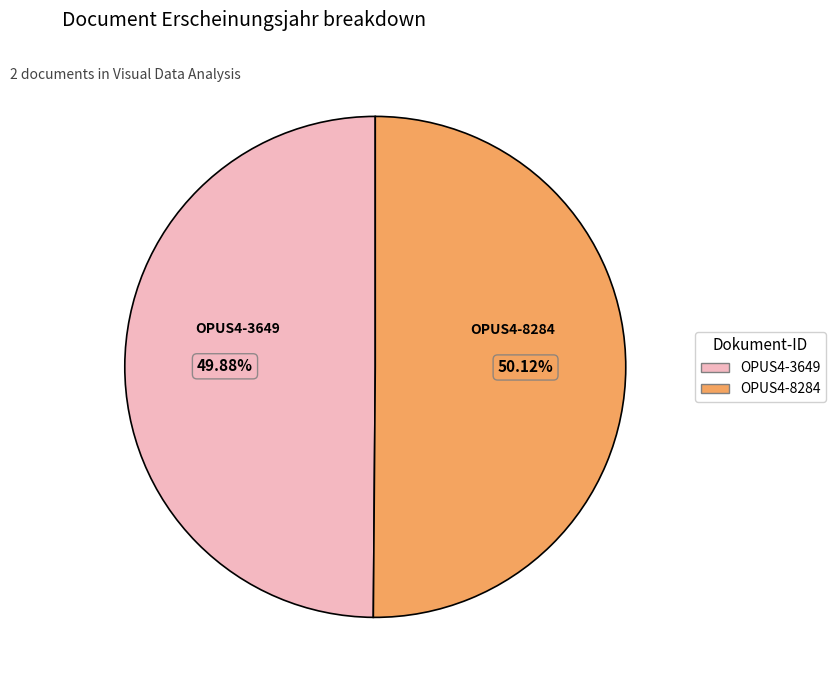

Is there a majority slice in this chart?

Yes